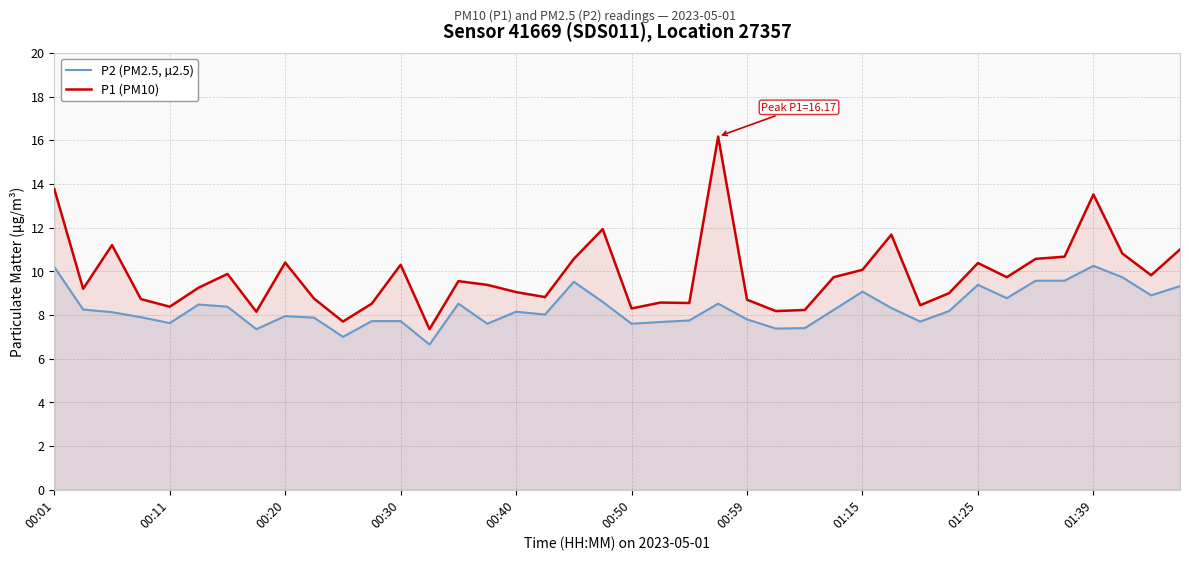

What is the smallest value displayed?

6.7